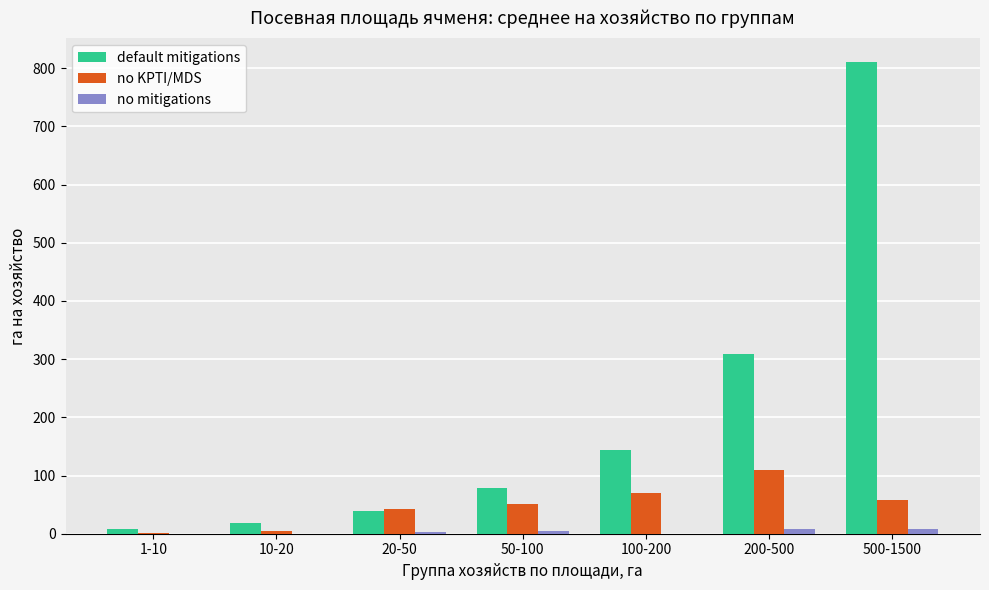

Count the number of categories in the chart.

7